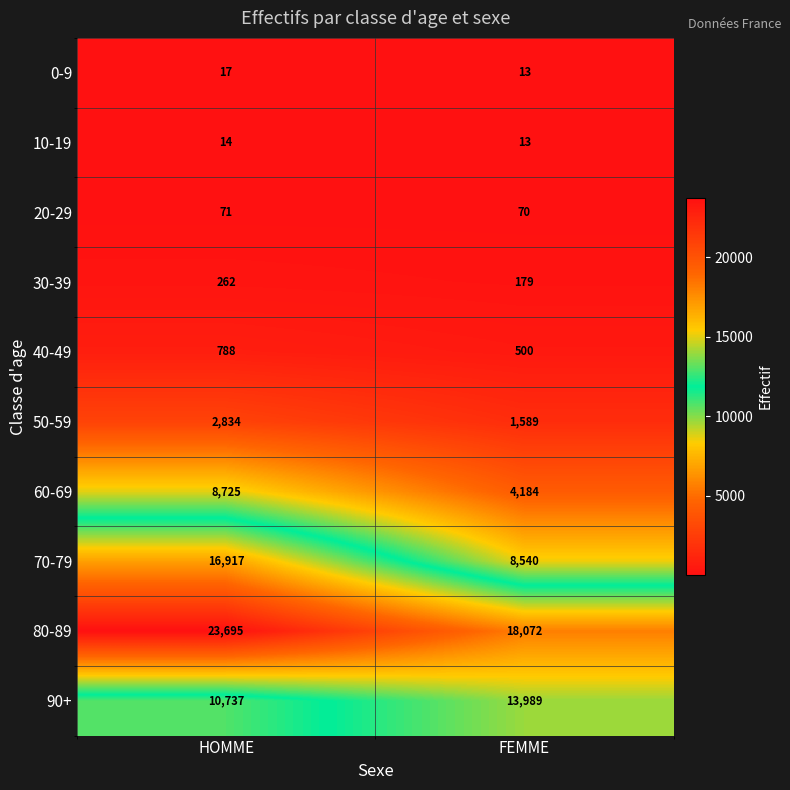

Reading left to right, extract all data points from this chart.

0-9: HOMME=17	FEMME=13
10-19: HOMME=14	FEMME=13
20-29: HOMME=71	FEMME=70
30-39: HOMME=262	FEMME=179
40-49: HOMME=788	FEMME=500
50-59: HOMME=2834	FEMME=1589
60-69: HOMME=8725	FEMME=4184
70-79: HOMME=16917	FEMME=8540
80-89: HOMME=23695	FEMME=18072
90+: HOMME=10737	FEMME=13989